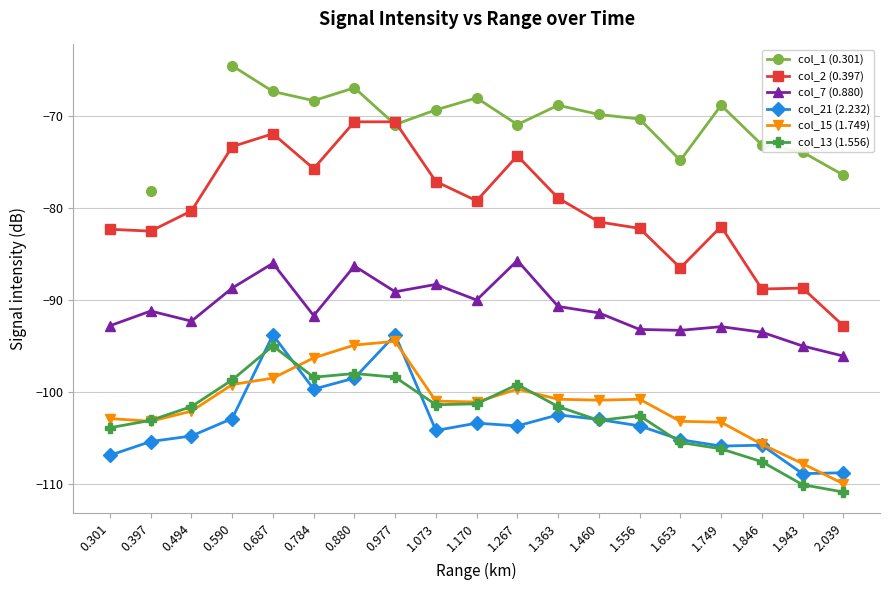

Which category has the lowest value across all series?

2.039